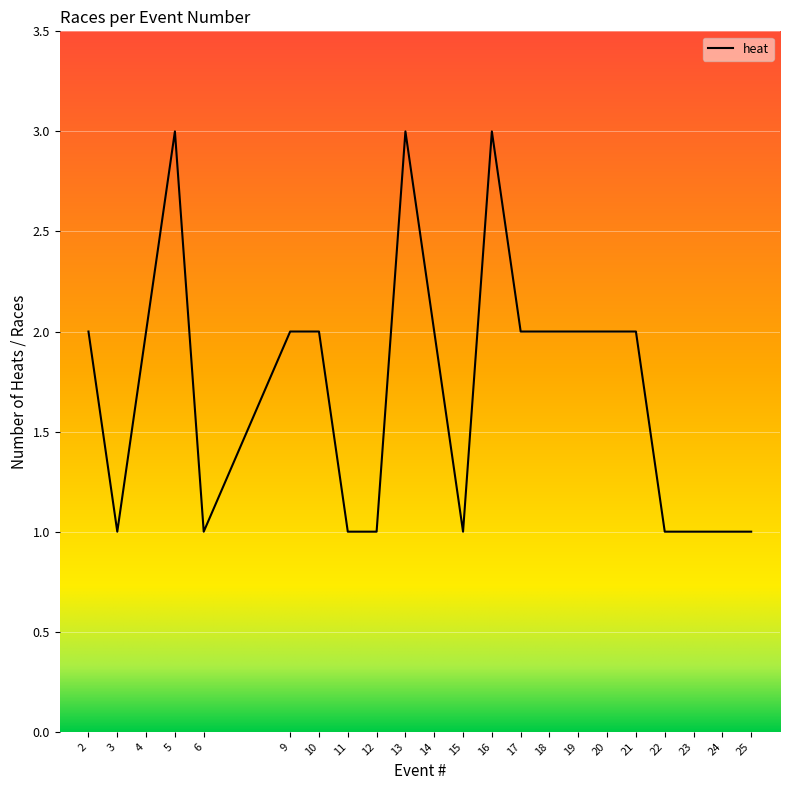

Count the number of data series in this chart.

1